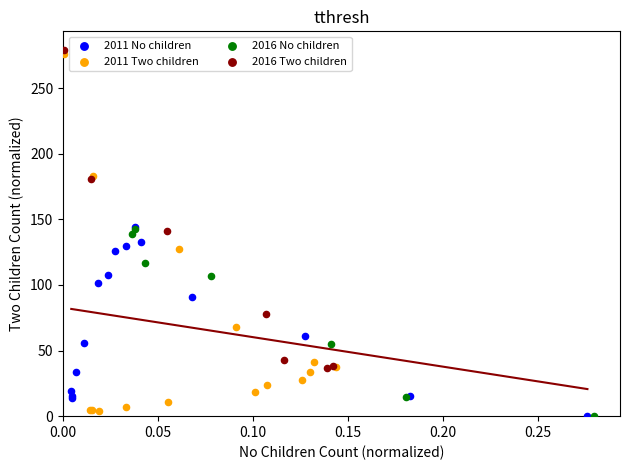

Which series has the widest spread of Y values?

2011 Two children